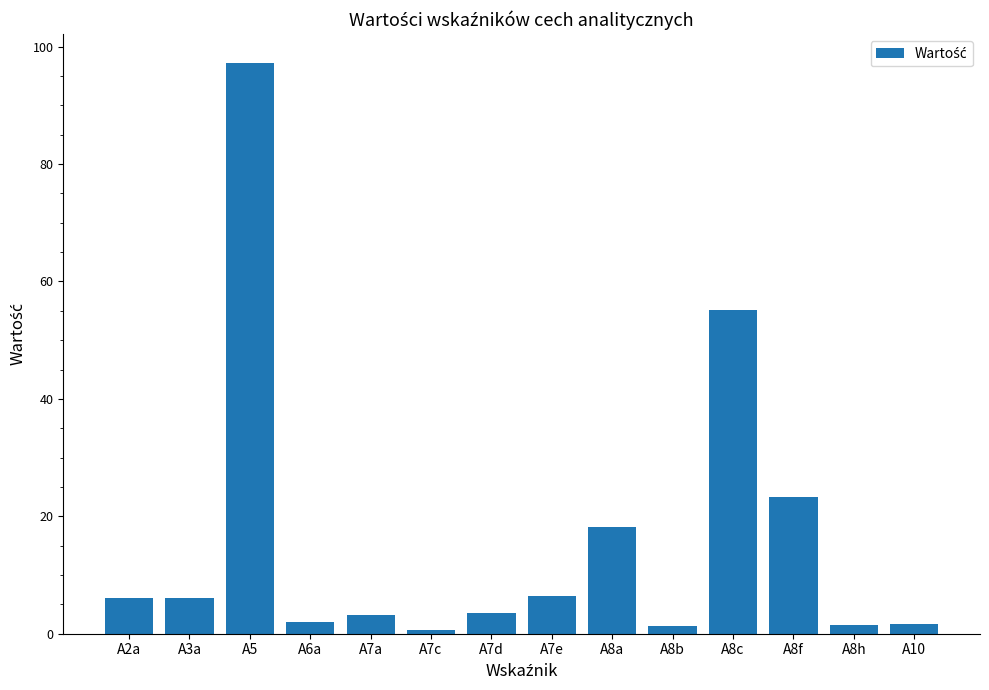

Where is the data nearest to the value 48?

A8c